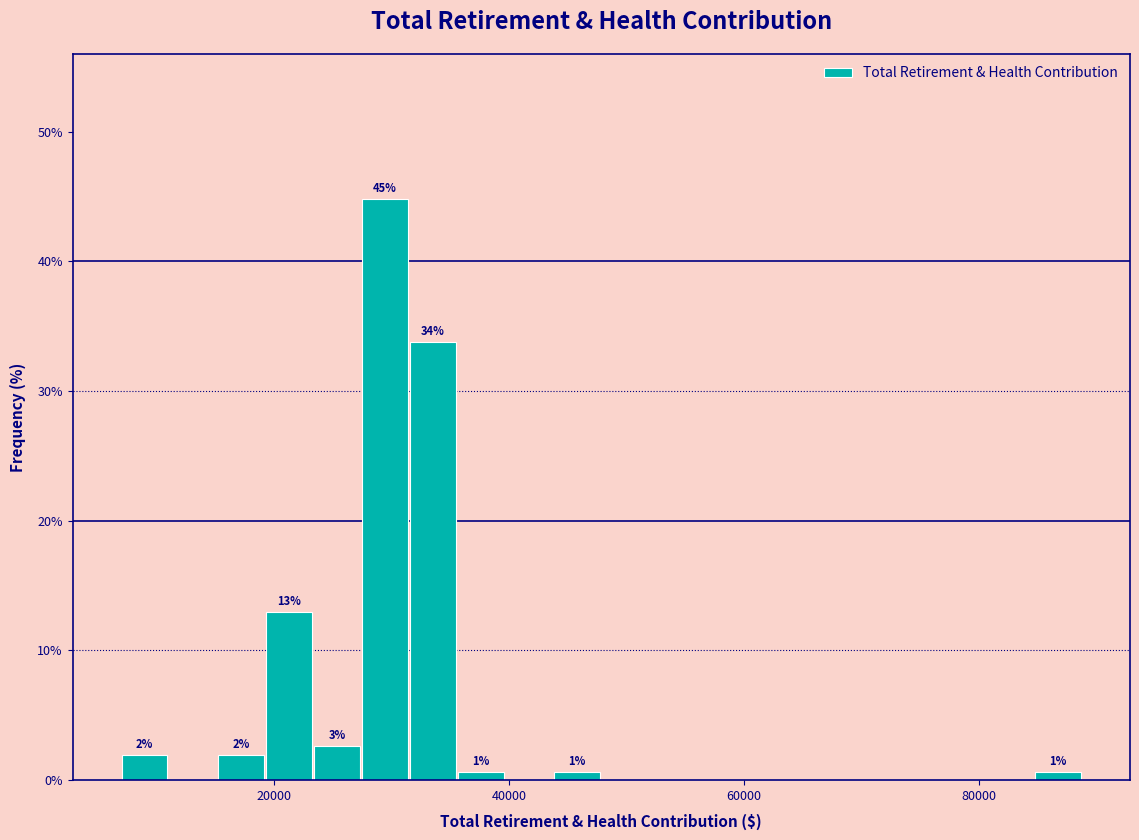

Read against the x-axis, roughly where is the centre of the tallest bar?

30000